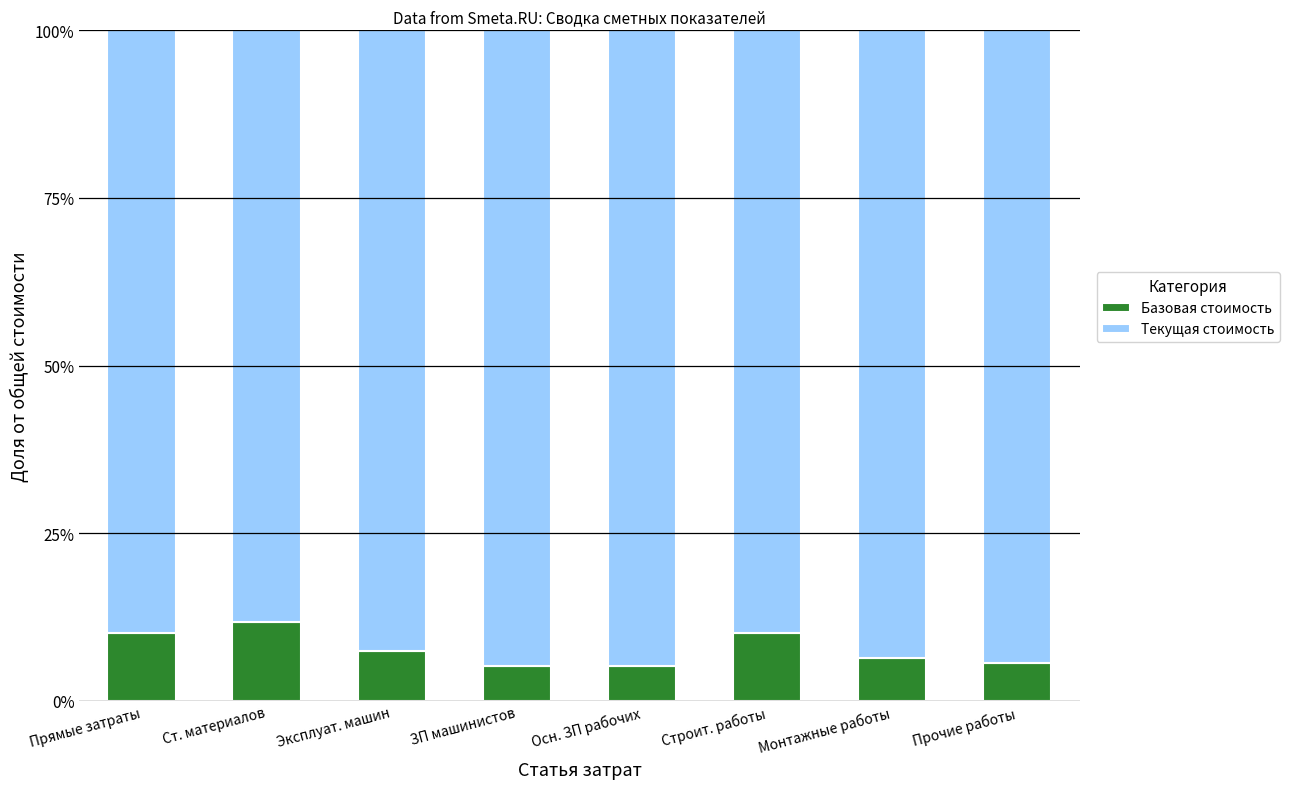

Is it true that Базовая стоимость equals 0.1 at Прочие работы?

True